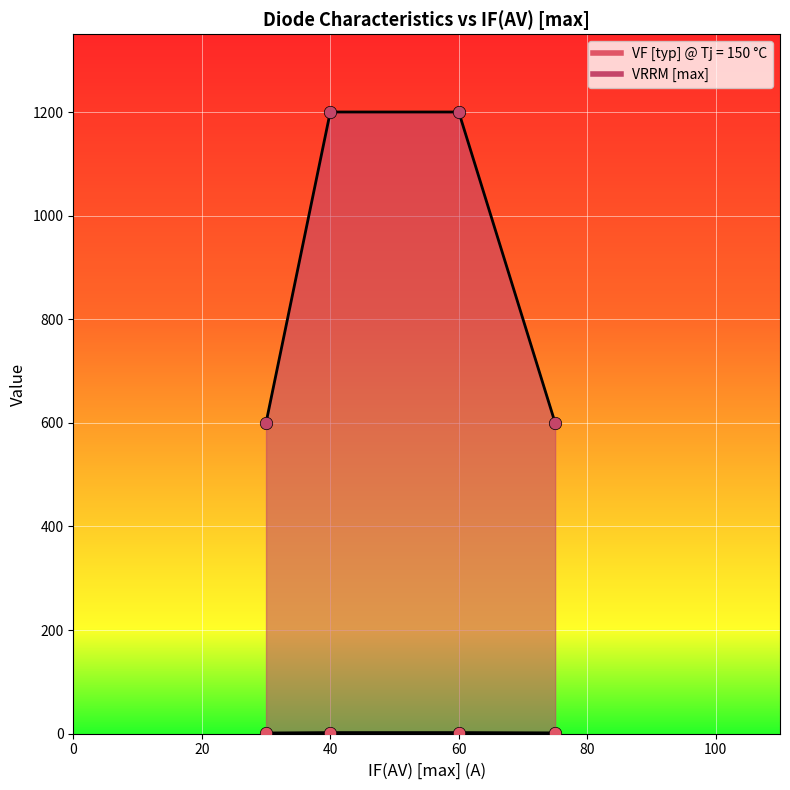

What are all the series names shown in the legend?

VF [typ] @ Tj = 150 °C, VRRM [max]